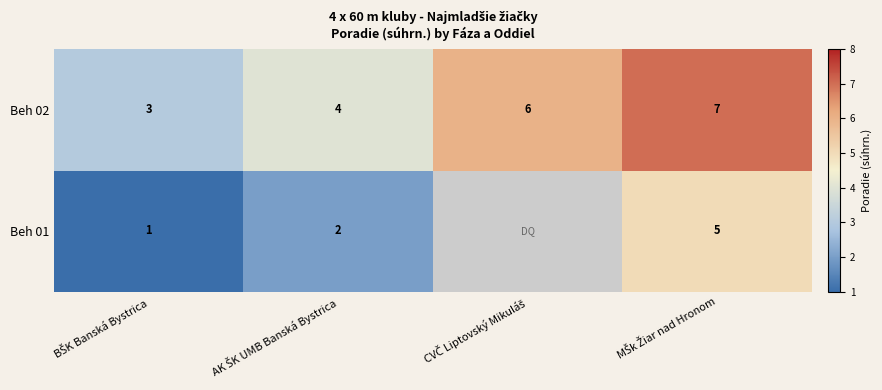

At how many categories does at least one series exceed 3?

3